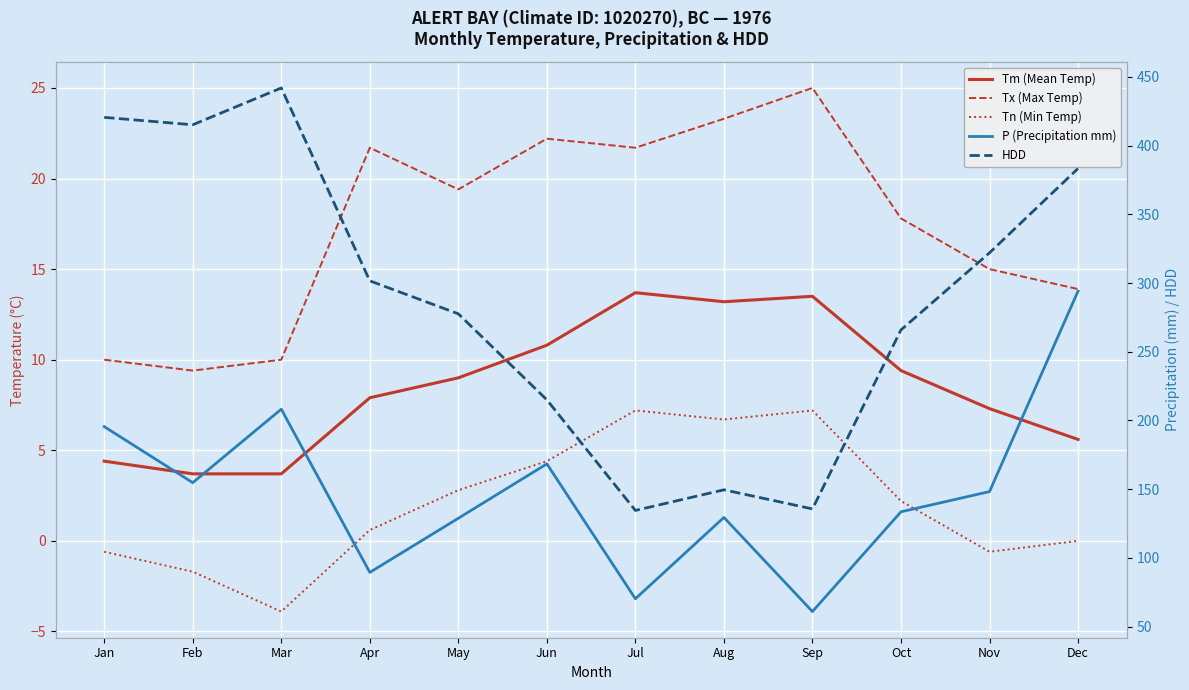

Between Sep and Apr, which is larger?

Sep